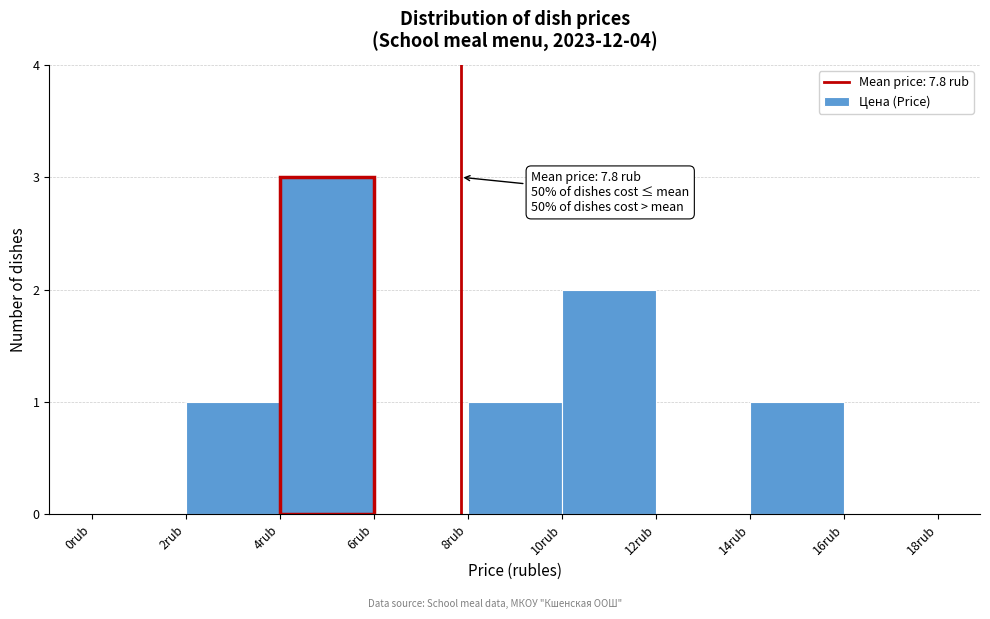

Which range on the x-axis has the tallest bar?

4 to 6